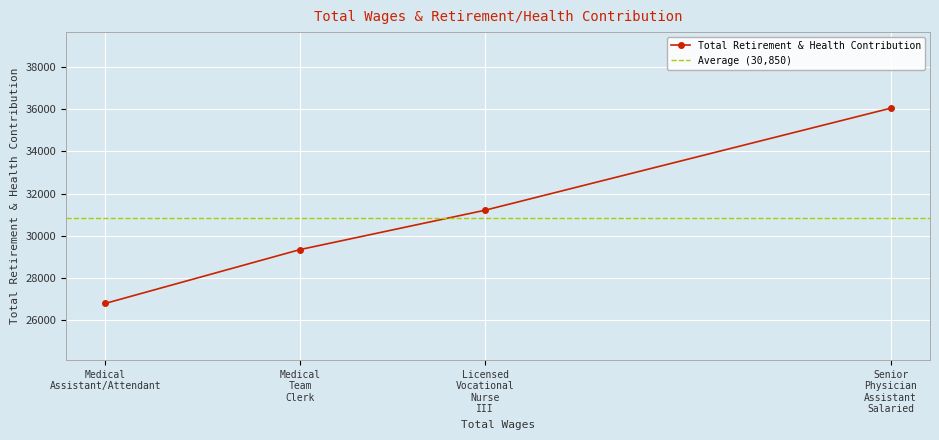

How many values exceed 31212?

1